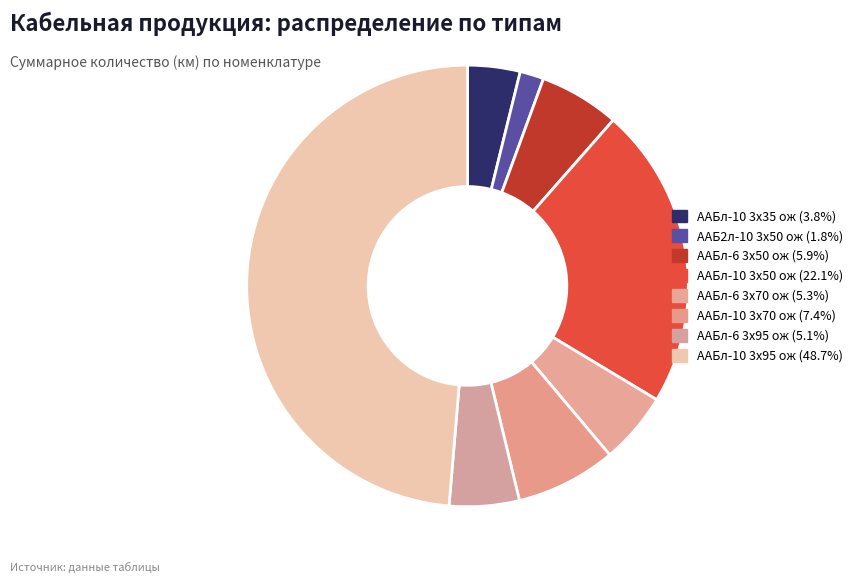

True or false: ААБл-6 3х95 ож accounts for 5% of the total.

True